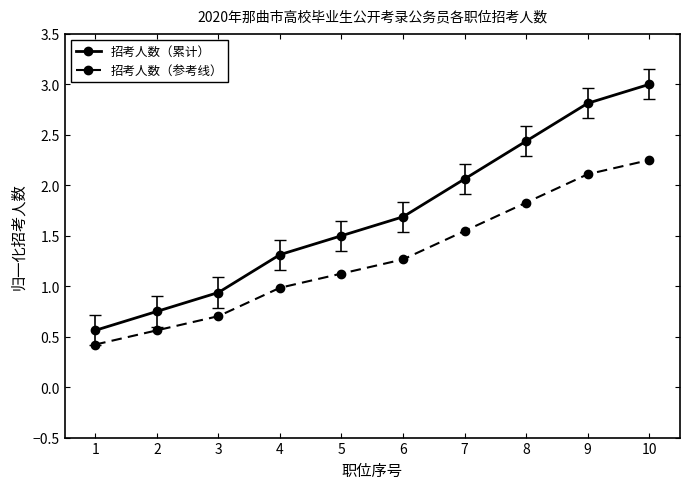

The value of 招考人数（累计） at 7 is 2.1. True or false?

True